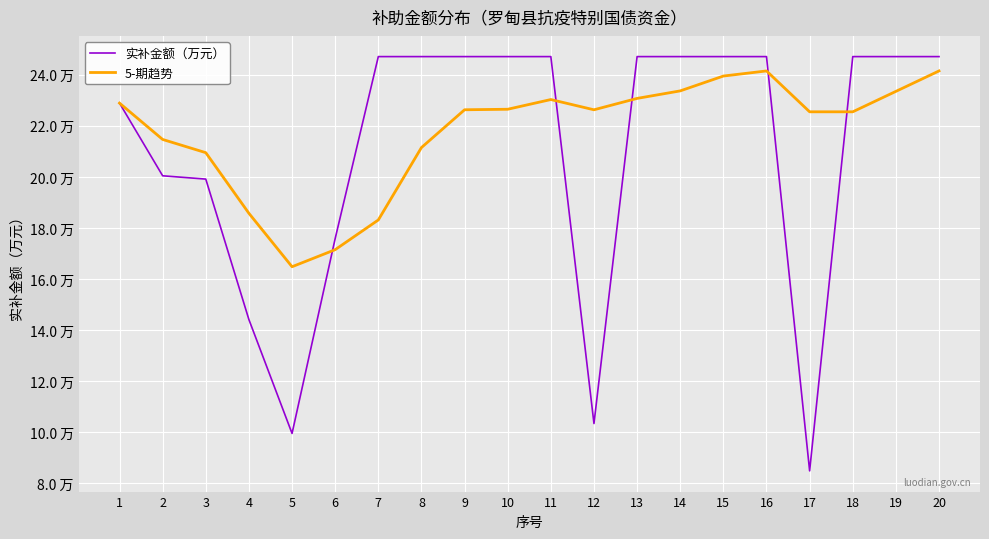

Where is the first local maximum for 5-期趋势?

11